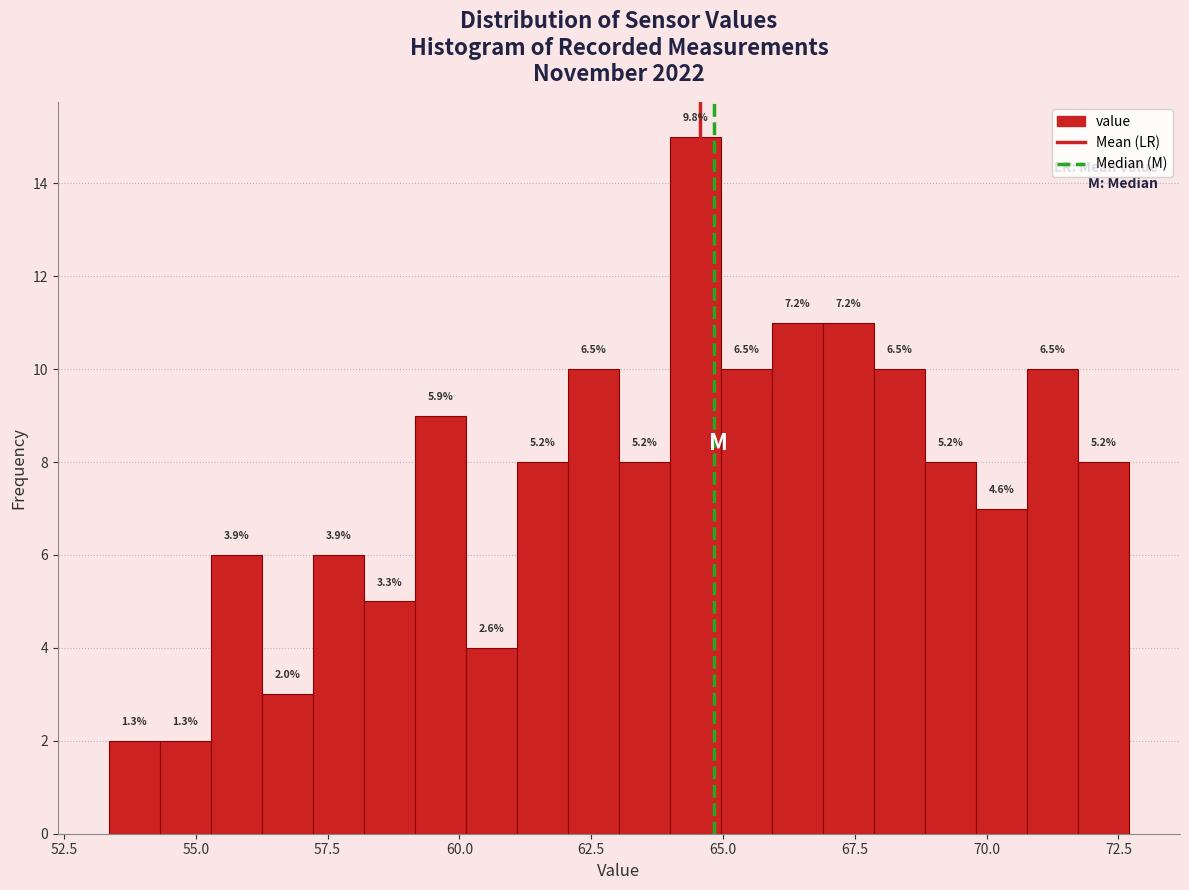

Around what value on the x-axis is the tallest bar? Give the approximate position of its centre, as read against the axis.

64.5